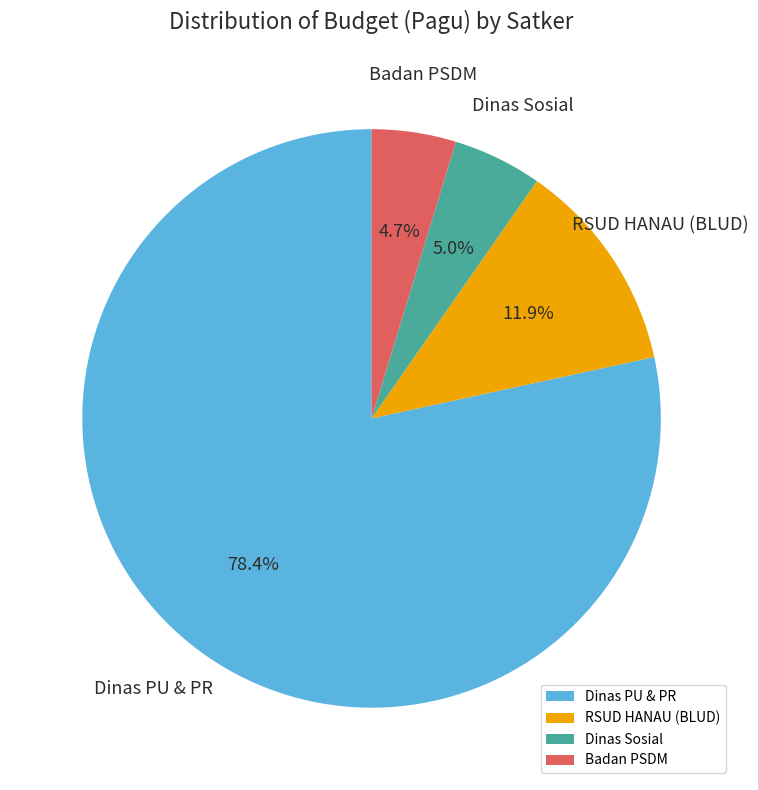

Does any single category account for the majority?

Yes